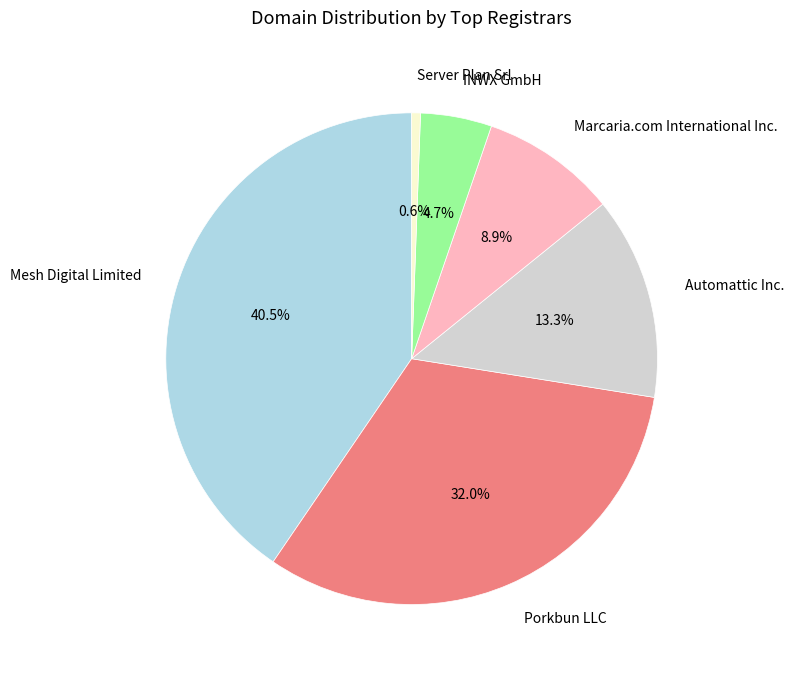

Does Marcaria.com International Inc. account for over 50% of the chart?

No